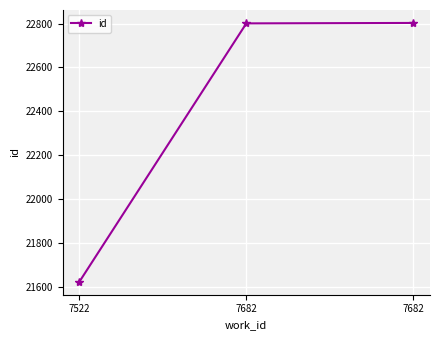

How many lines are shown in the chart?

1